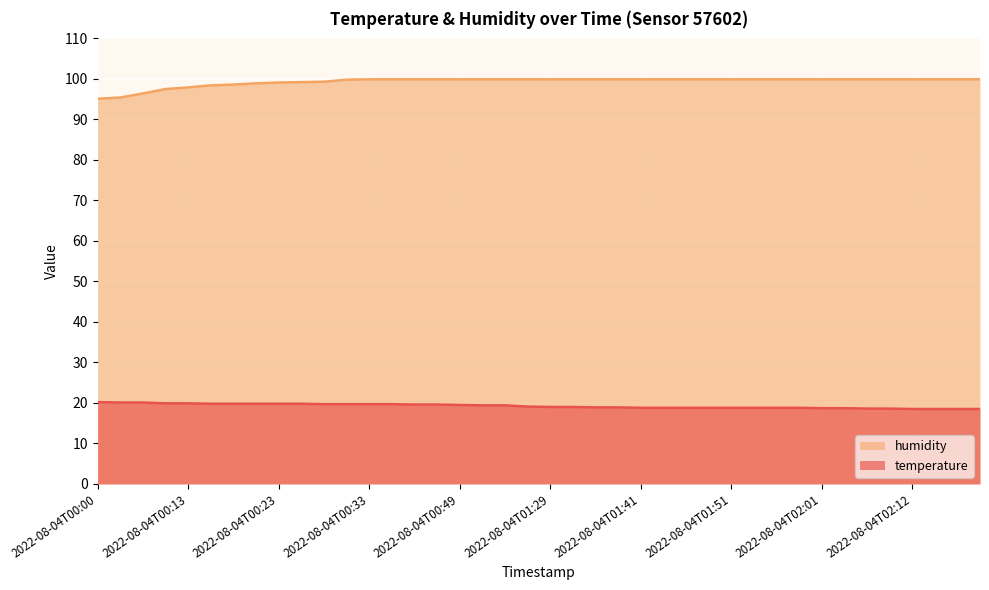

How many lines are shown in the chart?

2